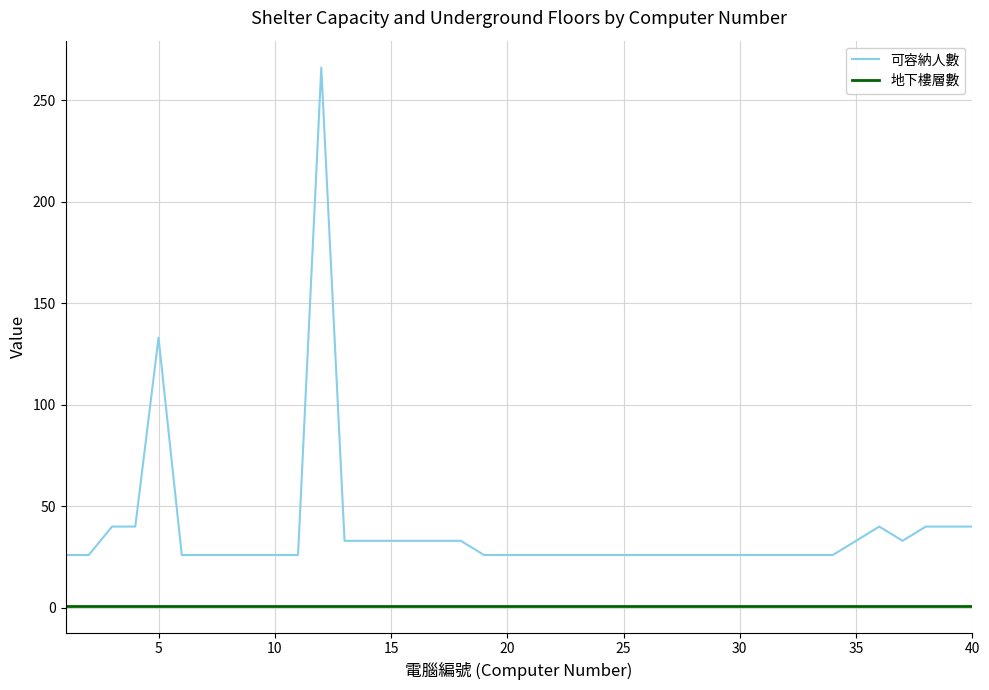

What is the greatest value displayed?

266